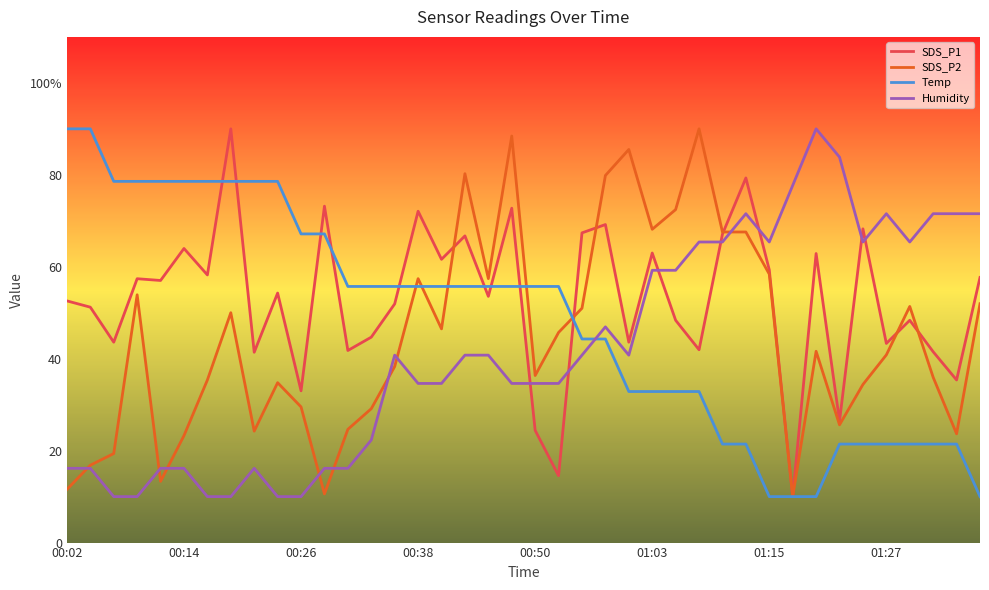

Does the chart display data point markers on the line(s)?

No